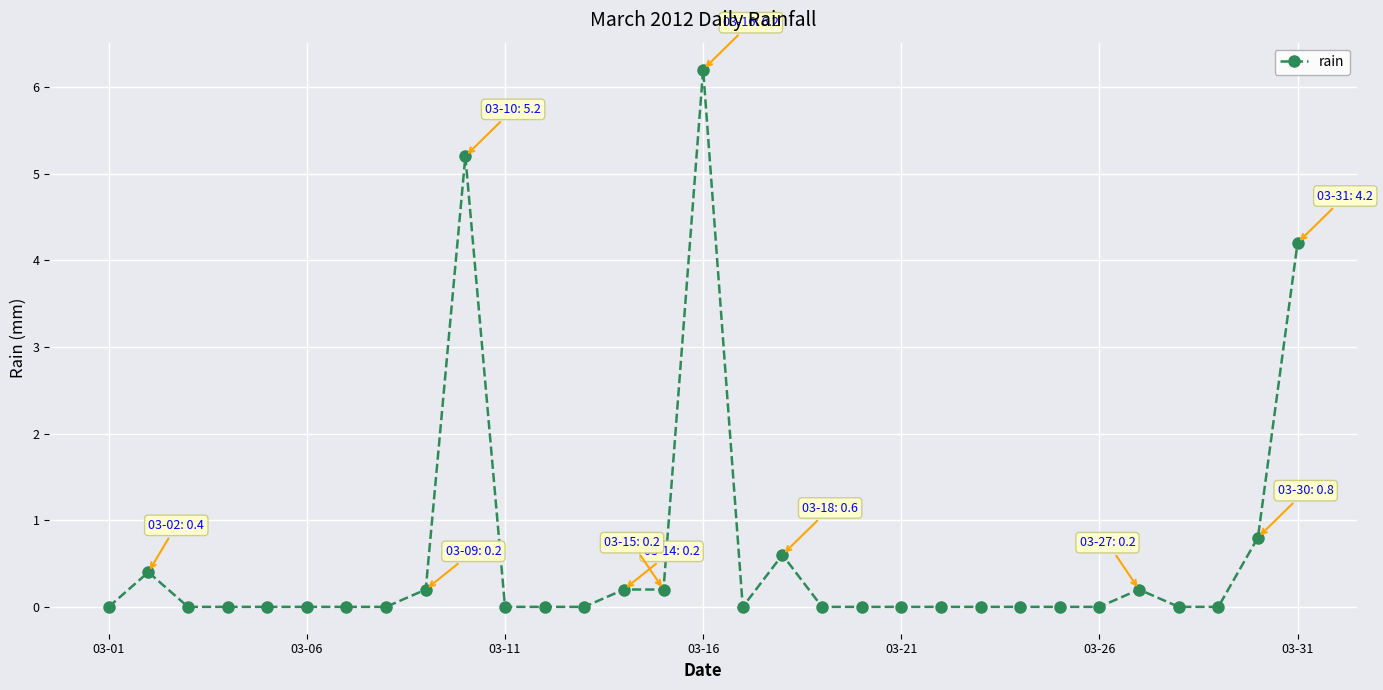

What is the value of the 10th point from the left?

5.2